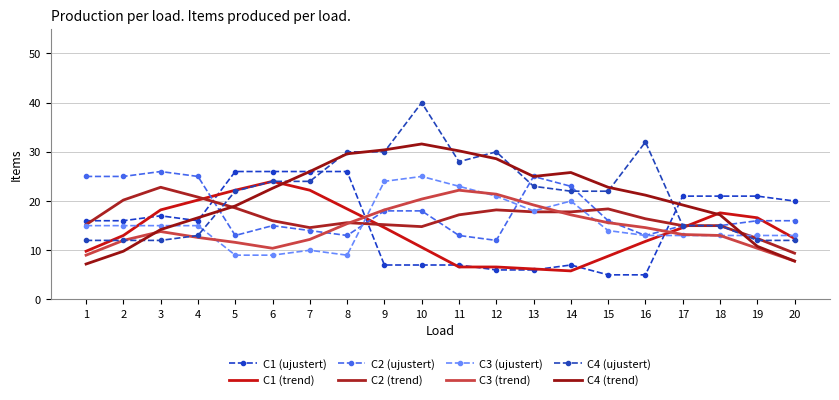

Which series changed the most between 3 and 14?

C1